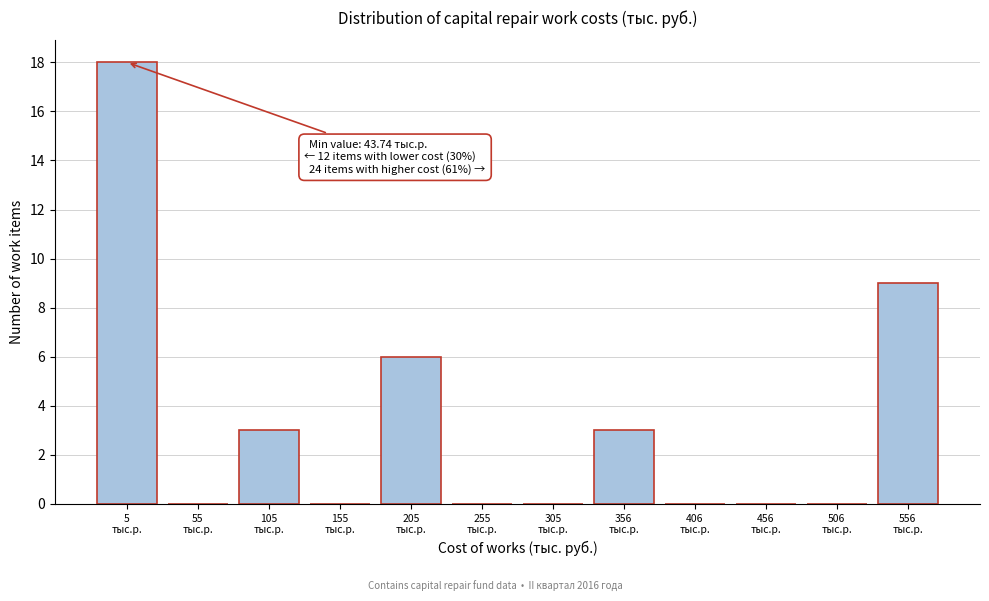

Are the bars horizontal?

No